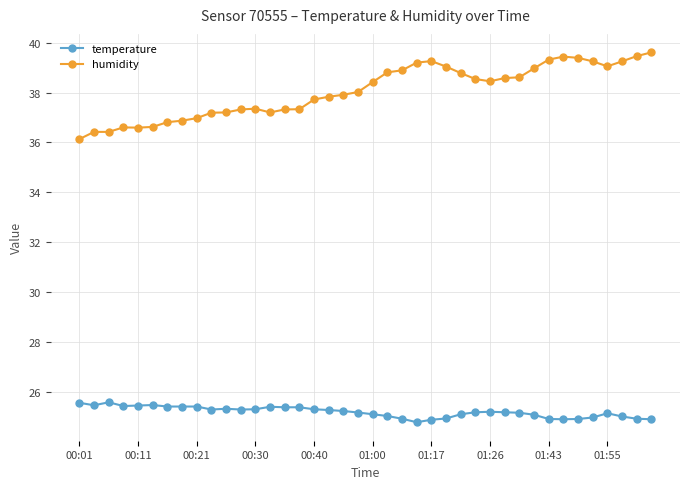

What is the maximum value for temperature?

25.6